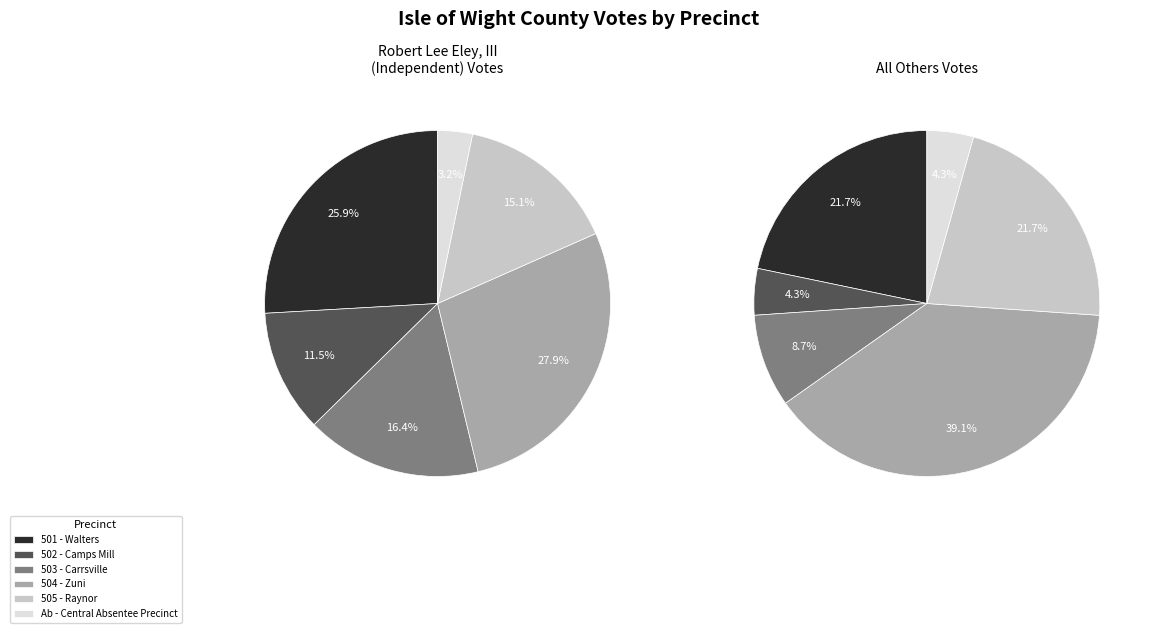

Is 504 - Zuni the majority of the pie?

No